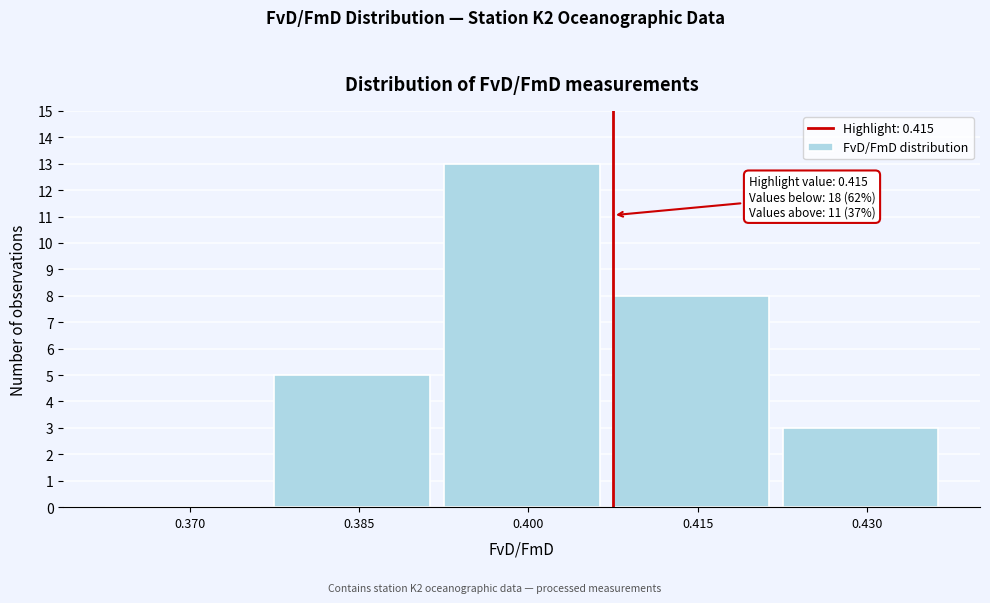

Reading right to left, list all the values displayed in this chart.

0.430=3	0.415=8	0.400=13	0.385=5	0.370=0